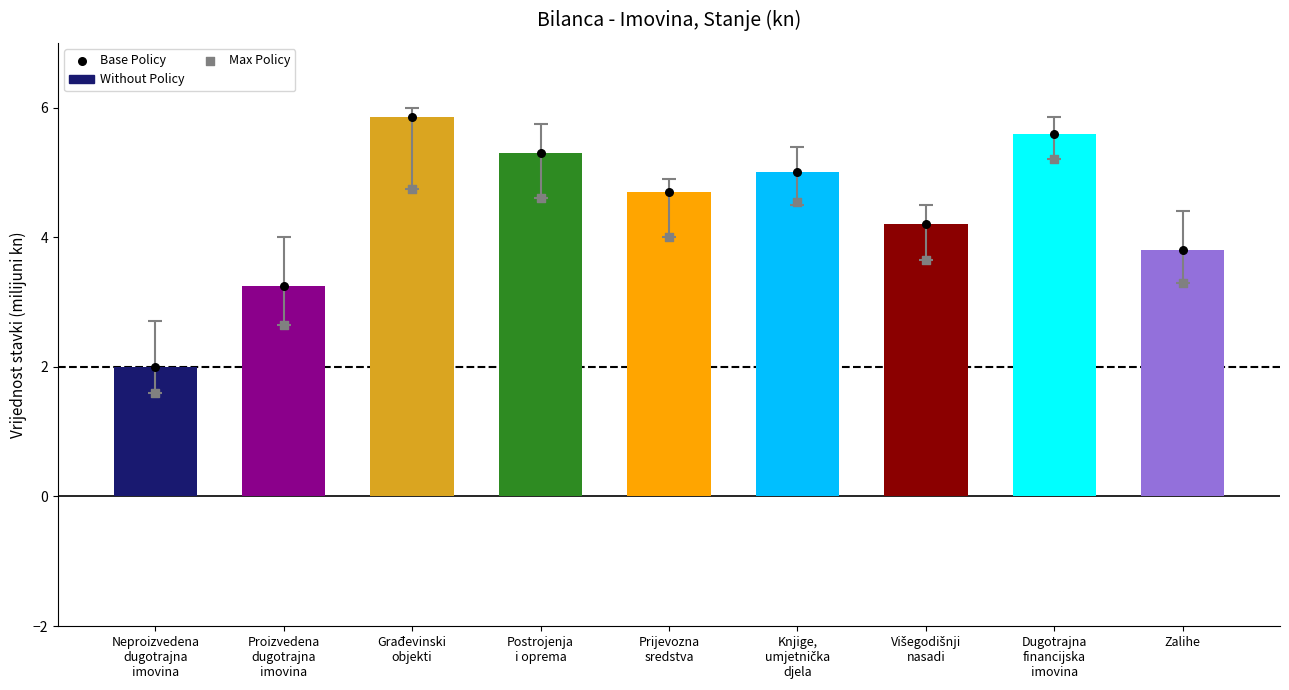

Is the value of Base Policy at Zalihe greater than the value of Max Policy at Prijevozna
sredstva?

No